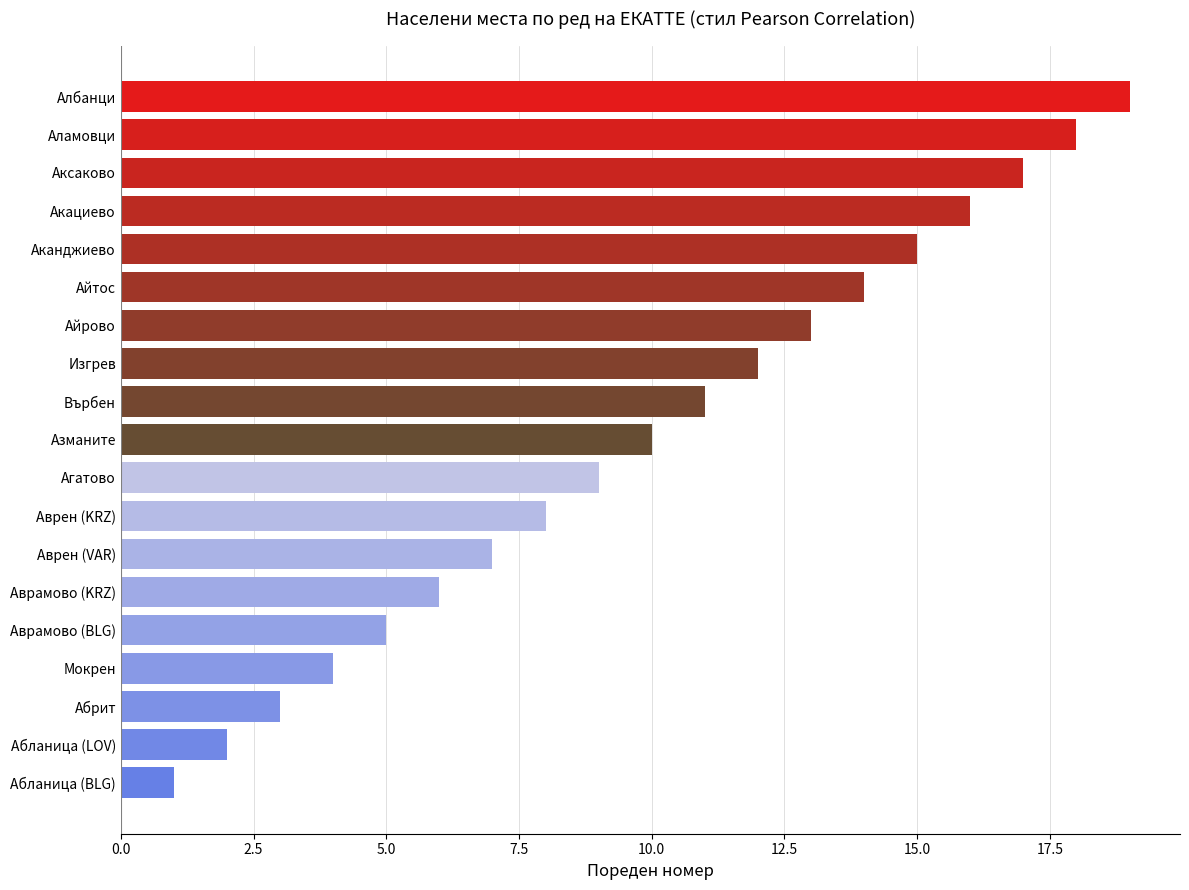

List the labels in order of value, largest first.

Албанци, Аламовци, Аксаково, Акациево, Аканджиево, Айтос, Айрово, Изгрев, Върбен, Азманите, Агатово, Аврен (KRZ), Аврен (VAR), Аврамово (KRZ), Аврамово (BLG), Мокрен, Абрит, Абланица (LOV), Абланица (BLG)